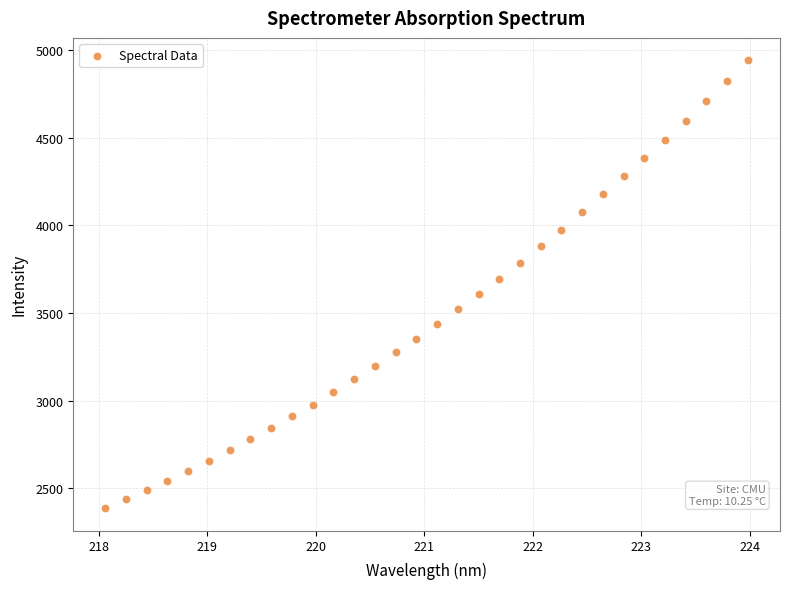

What is the range of X values (max minus min)?

5.9